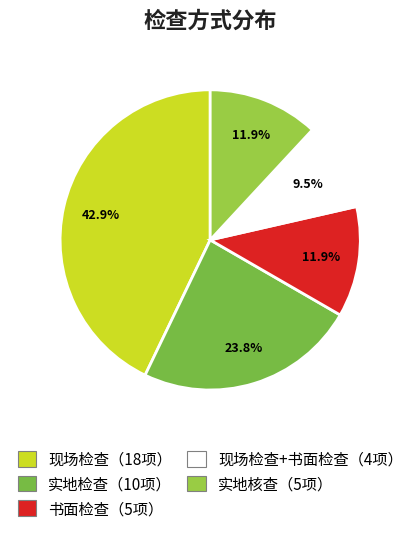

Which category has the biggest portion of the pie?

现场检查